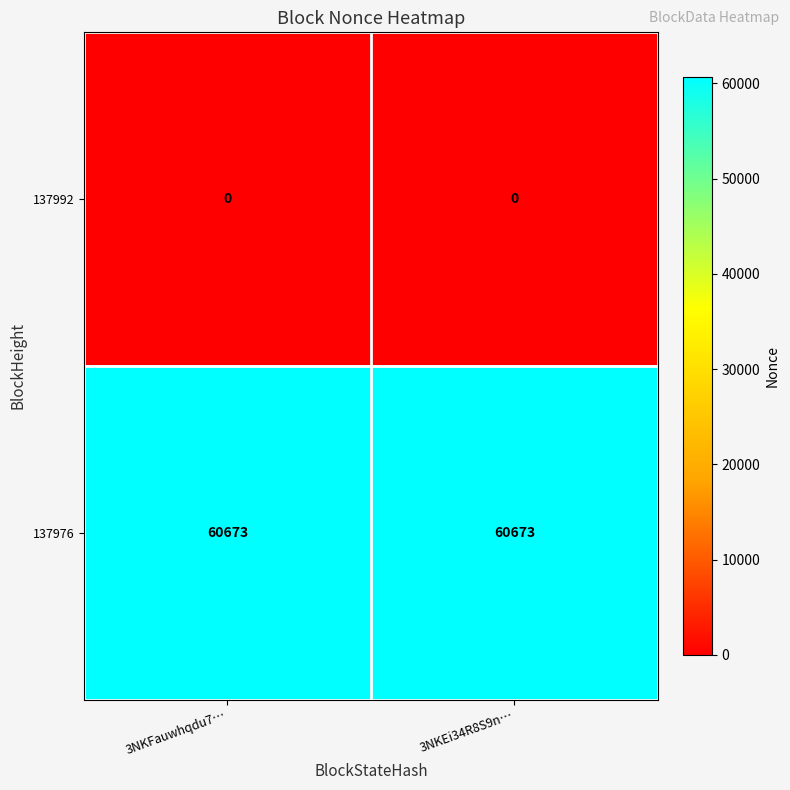

What is the spread (max minus min) of values at 3NKFauwhqdu7…?

60673